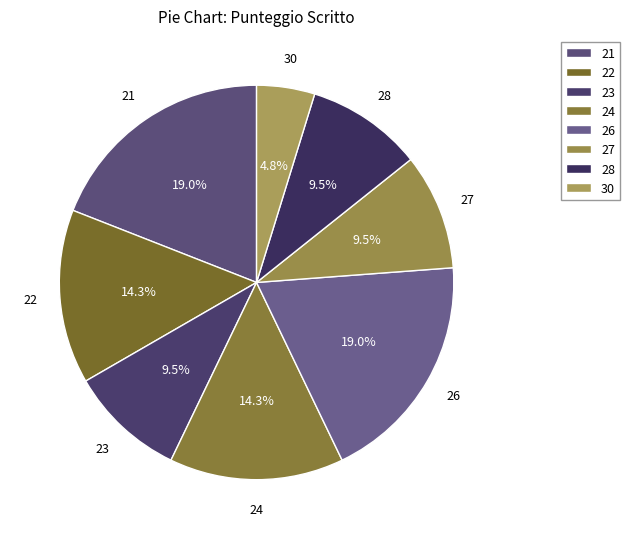

True or false: 21 accounts for 14% of the total.

False